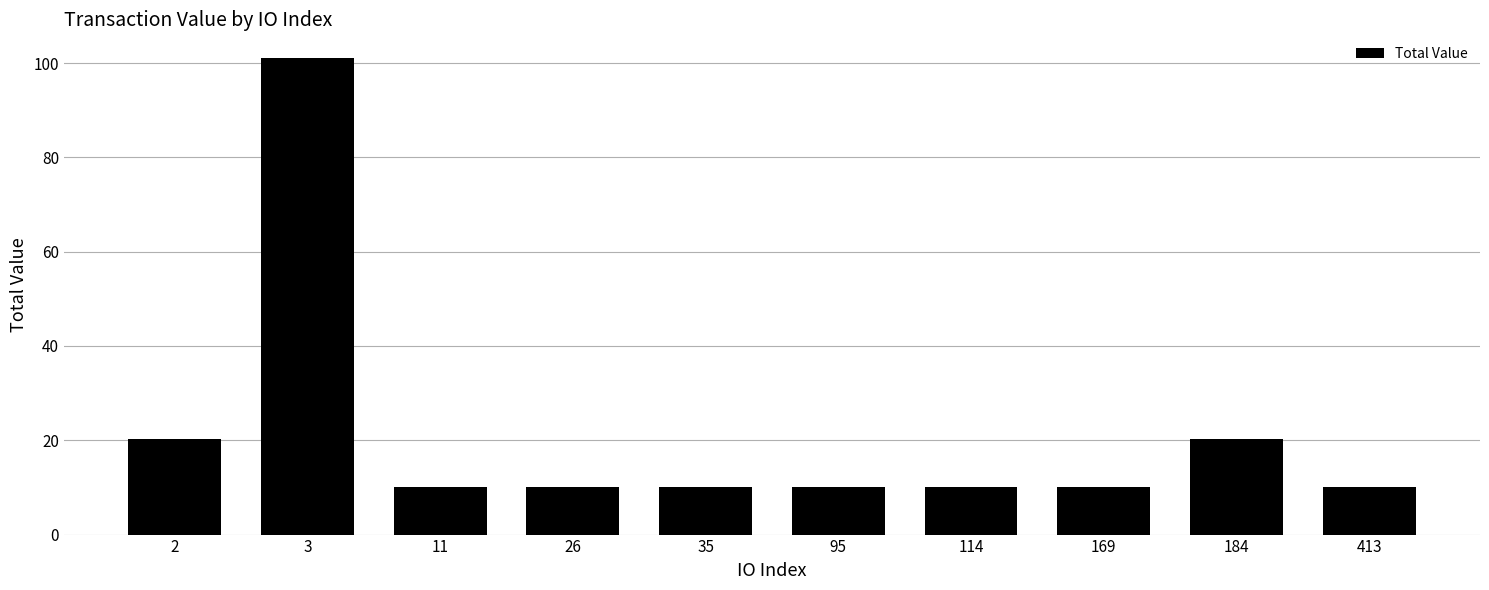

The value at 2 is 20.2. True or false?

True